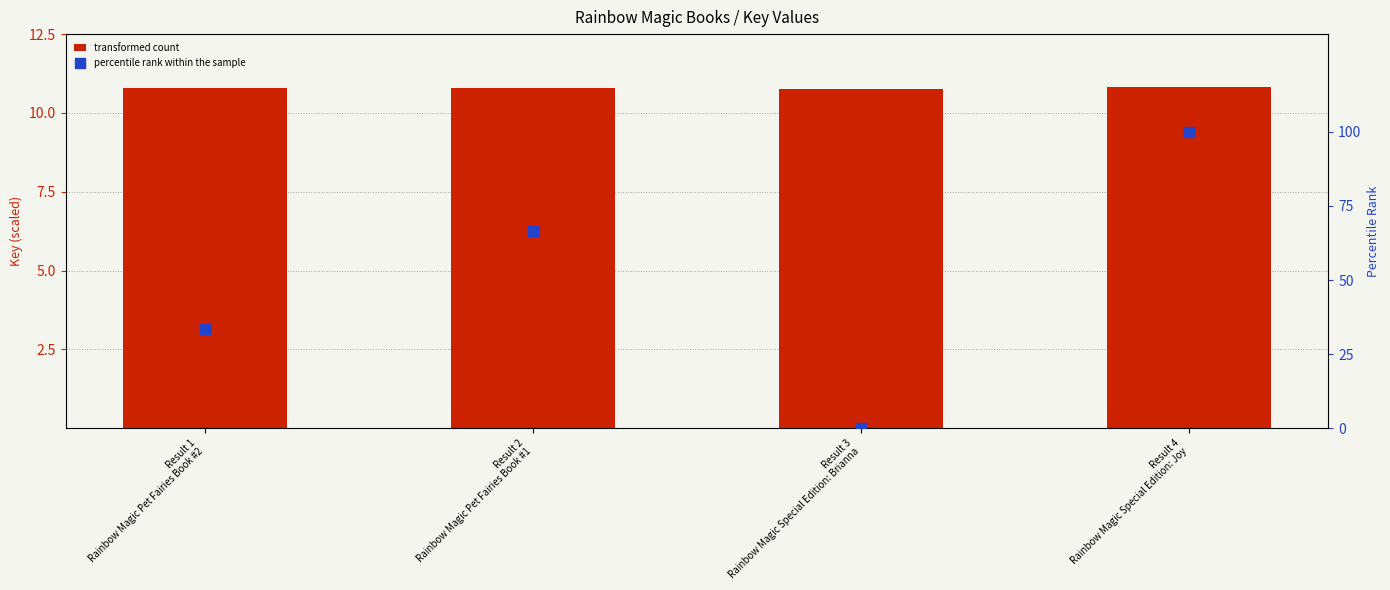

Which series has the largest Y range (max minus min)?

percentile rank within the sample